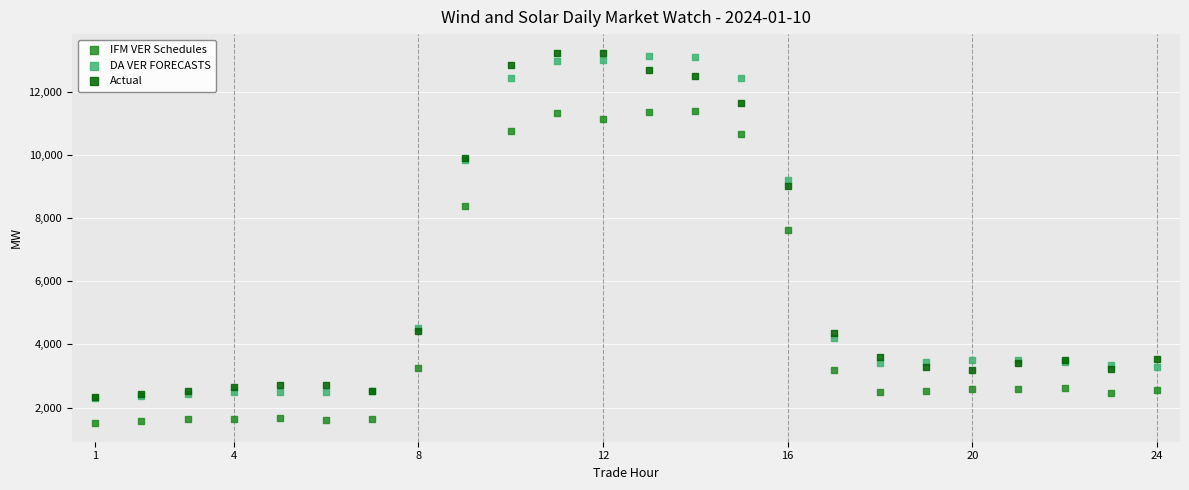

In the IFM VER Schedules series, what Y value is closest to 6457?

7629.4